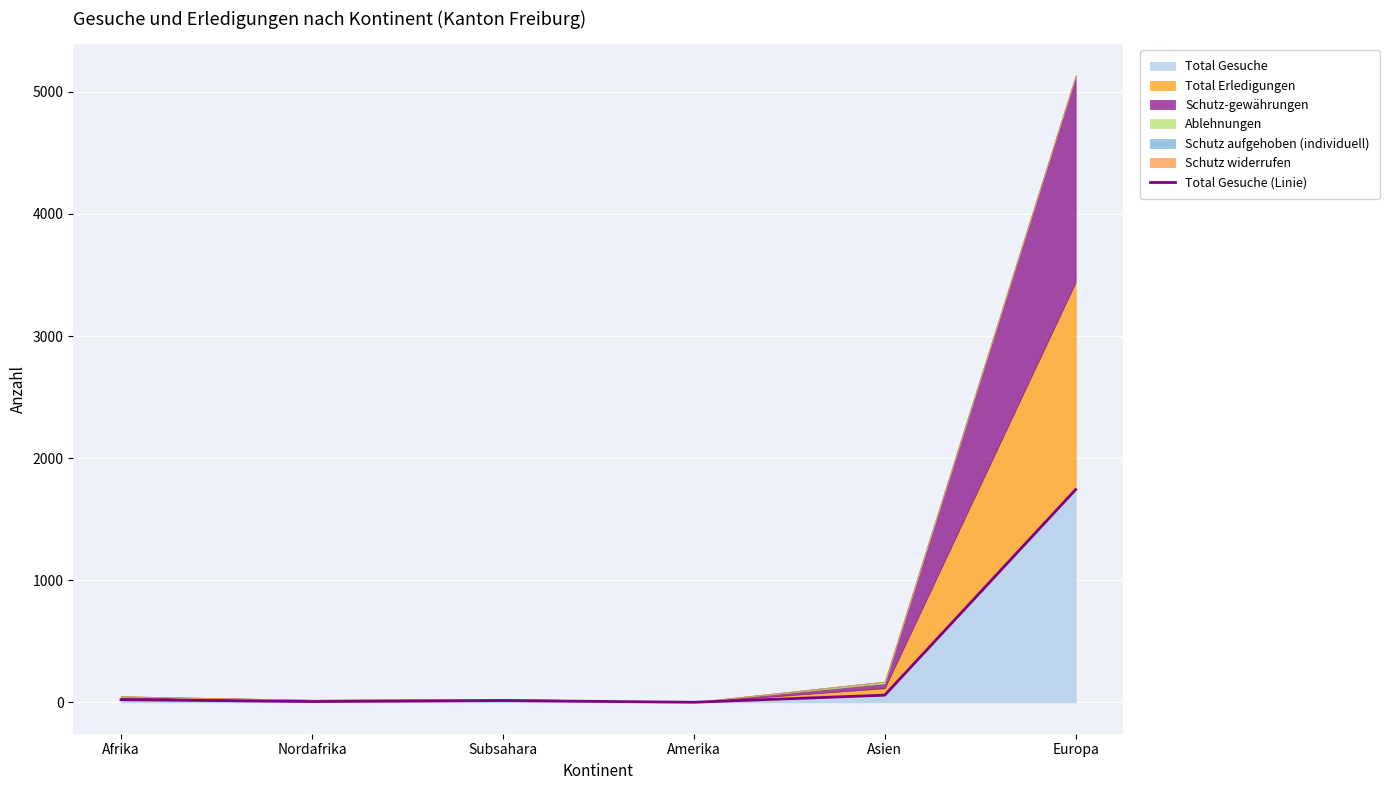

What is the sum of all values?

1847